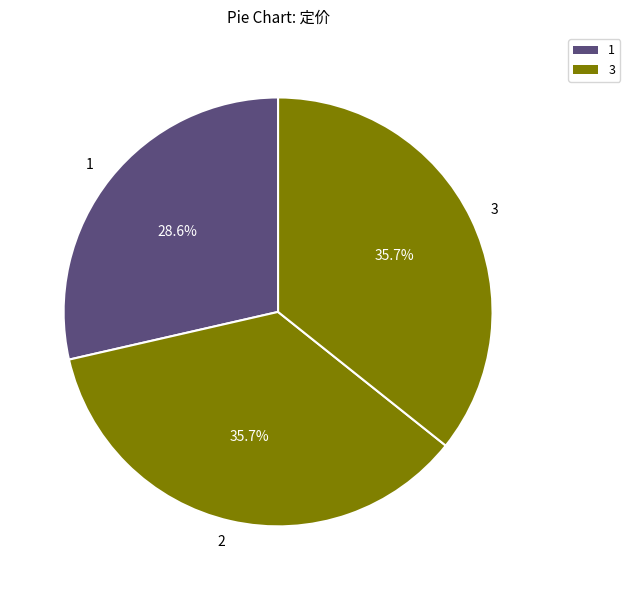

Does 1 represent more than half of the total?

No